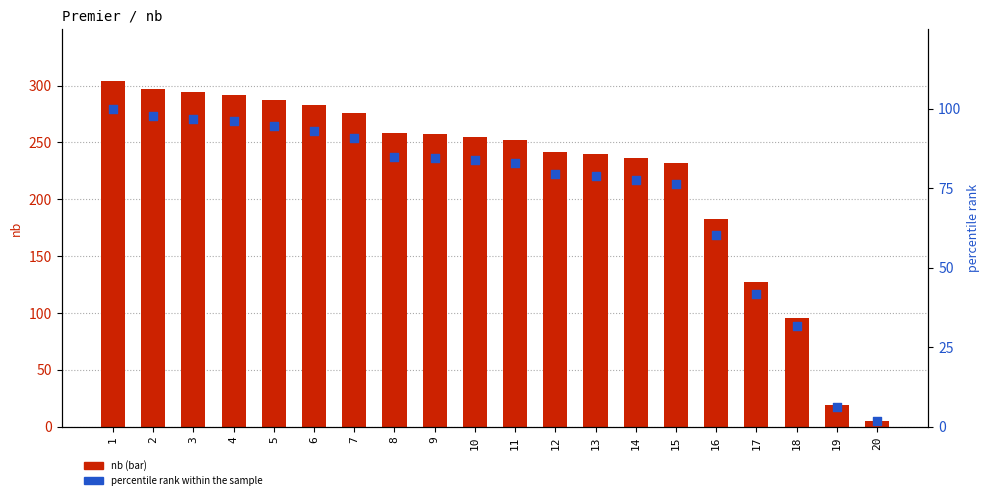

At which category is the sum across all series the highest?

1